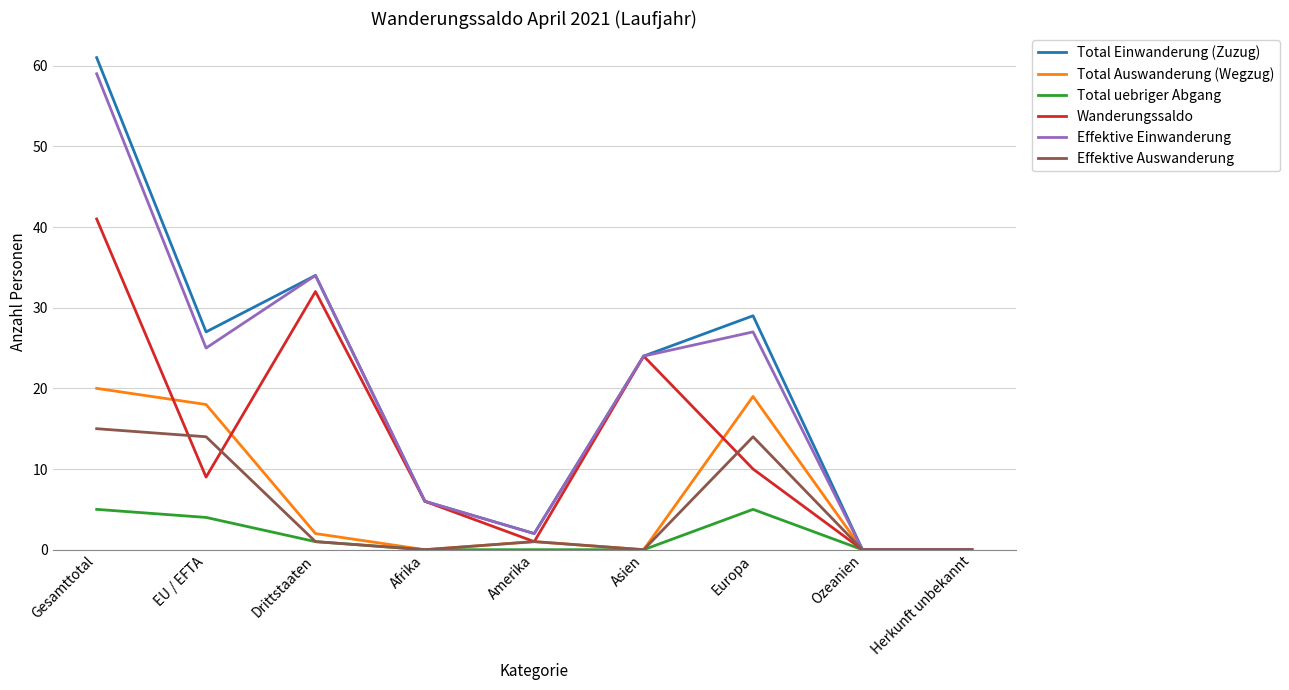

Which series has the widest spread of values?

Total Einwanderung (Zuzug)